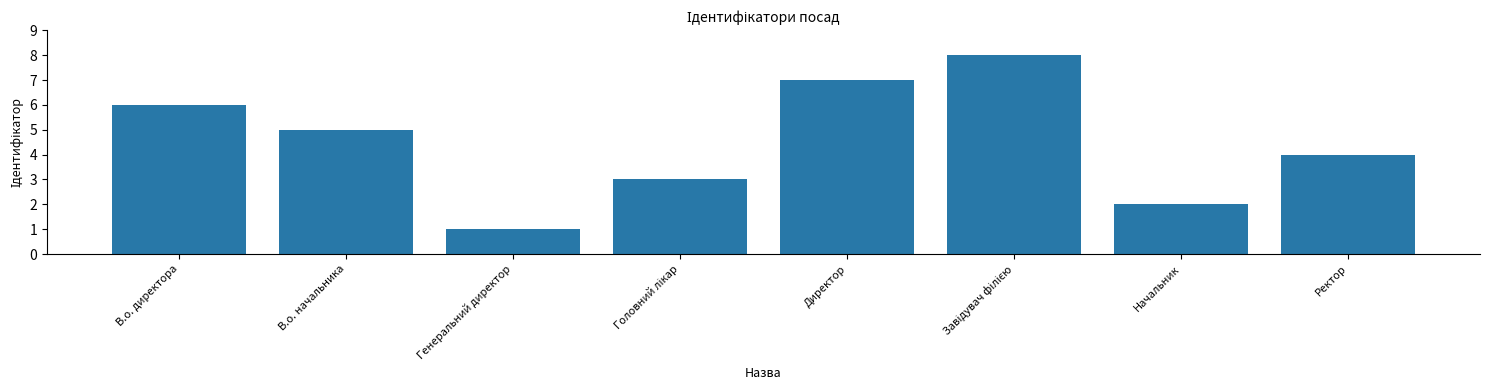

What is the label of the 7th bar from the left?

Начальник